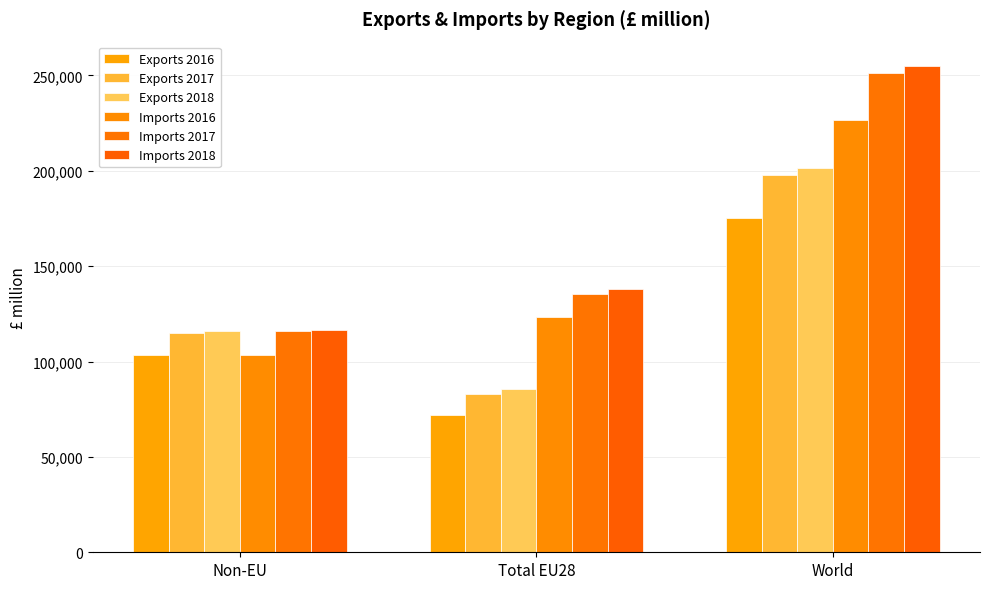

Reading left to right, list all the values displayed in this chart.

Exports 2016: 103517	71777	175294
Exports 2017: 115196	82729	197925
Exports 2018: 115854	85568	201422
Imports 2016: 103342	123278	226620
Imports 2017: 115804	135334	251138
Imports 2018: 116750	138229	254979